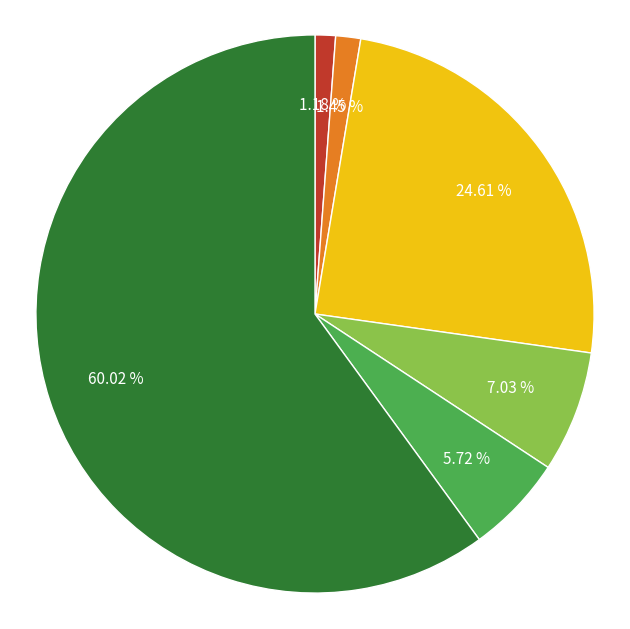

Count the number of slices in the pie.

6